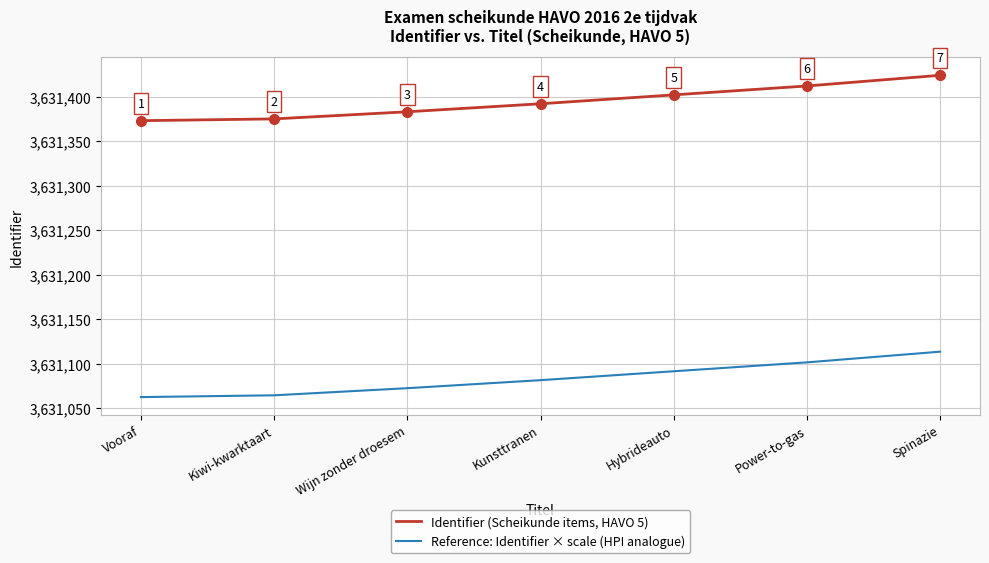

What position from the right is Wijn zonder droesem?

5